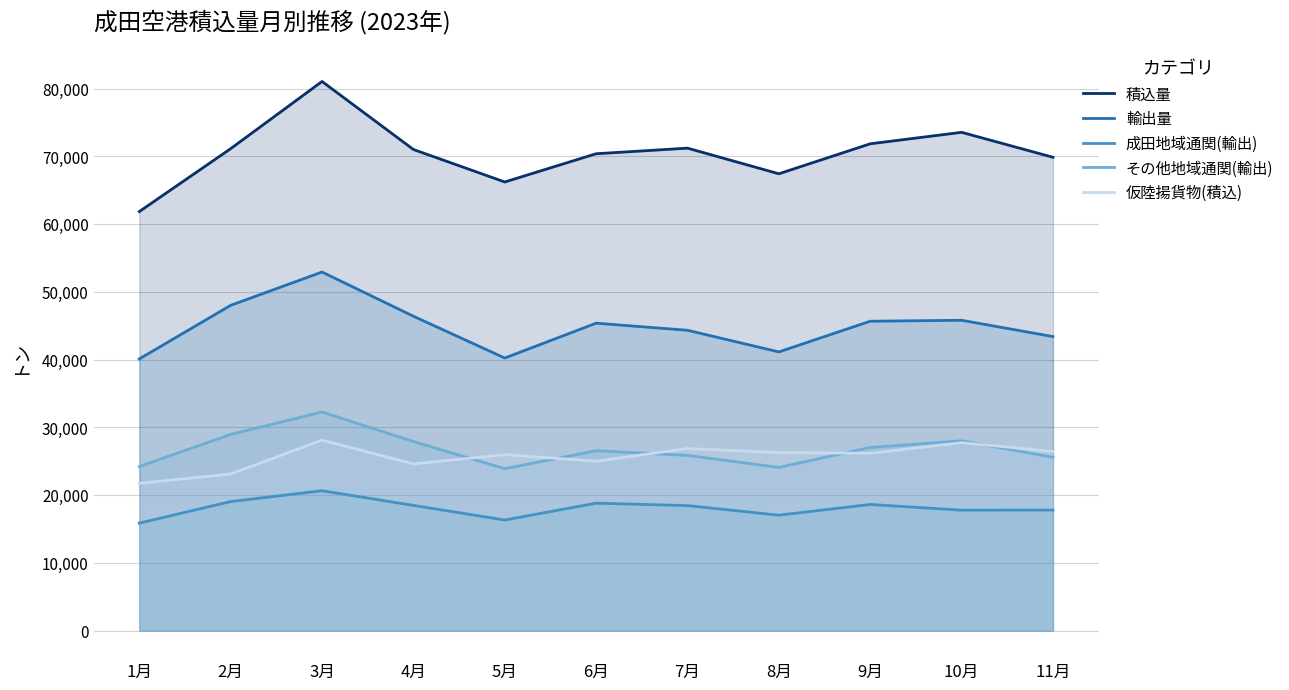

True or false: 成田地域通関(輸出) and 積込量 intersect in this chart.

False